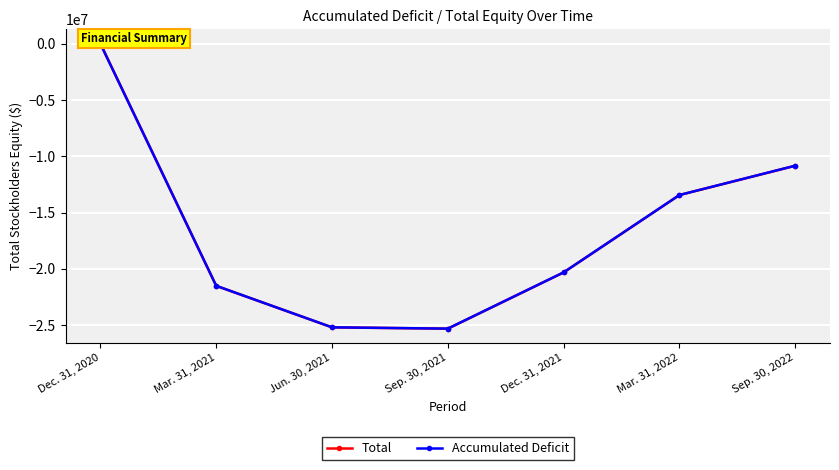

Reading left to right, transcribe all the data shown in this chart.

Total: 16064	-21500871	-25186686	-25302996	-20305492	-13435632	-10833136
Accumulated Deficit: -3936	-21496561	-25182376	-25298686	-20301182	-13431322	-10828826